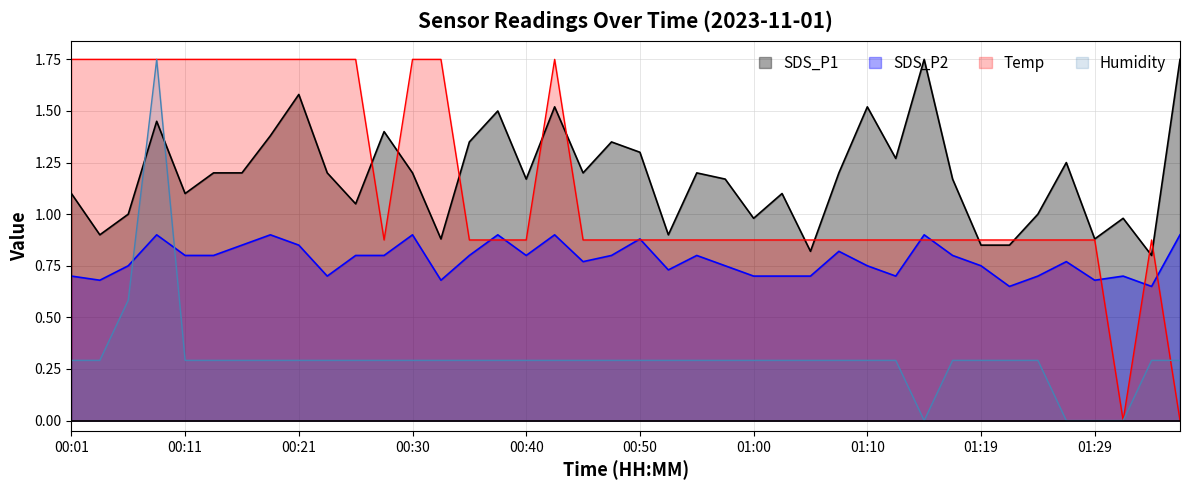

At which category does the chart reach its peak across all series?

01:14